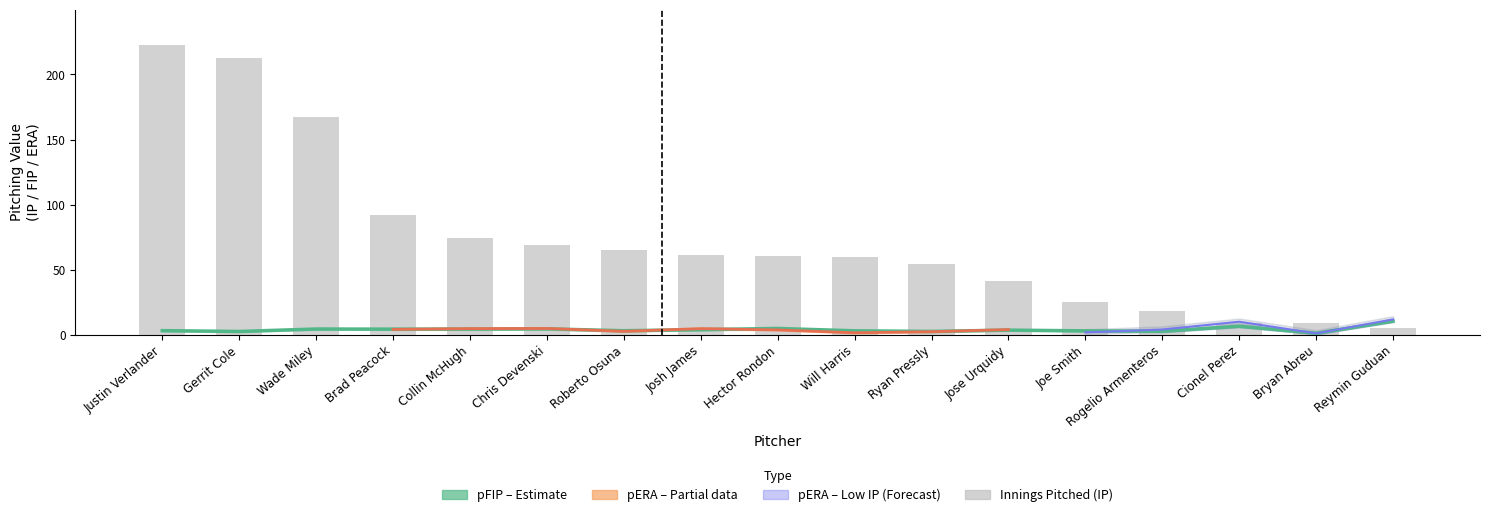

Is the value of pIP at 9 greater than the value of pFIP at 14?

Yes